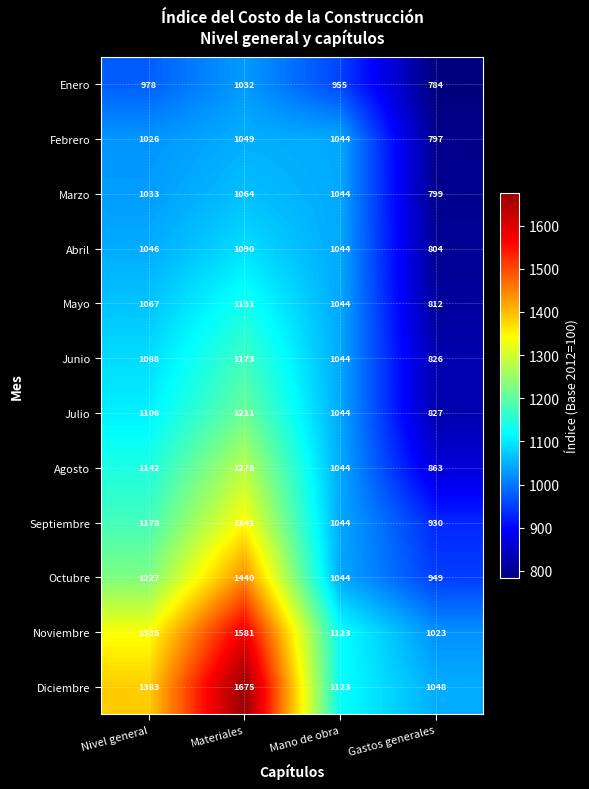

Is the value of Octubre at Mano de obra greater than the value of Noviembre at Gastos generales?

Yes